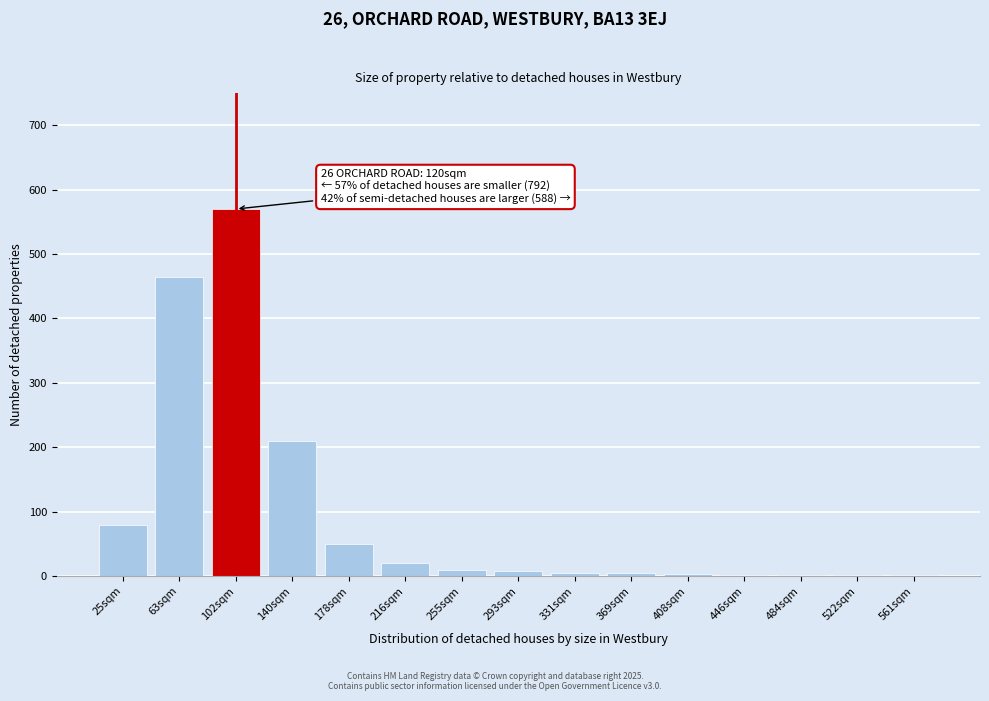

At which category does the chart reach its peak across all series?

102sqm